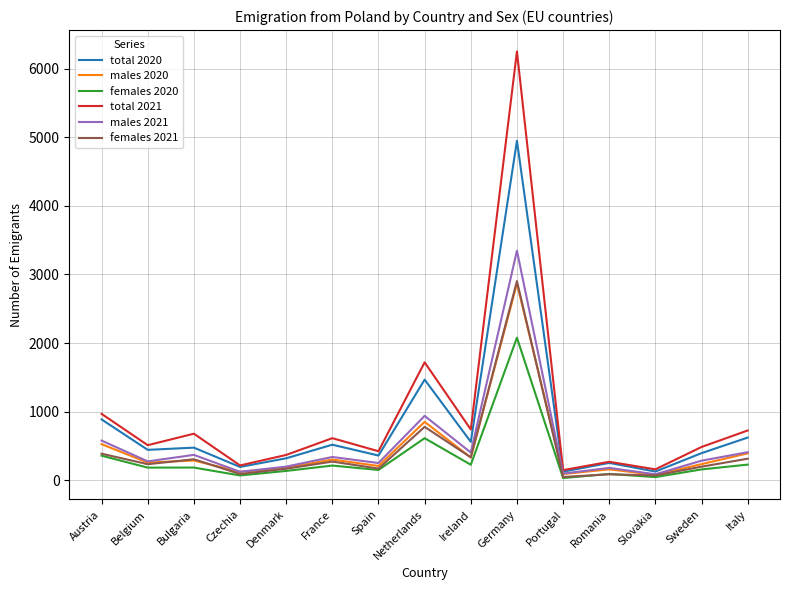

At which label is total 2021 closest to 3199?

Netherlands